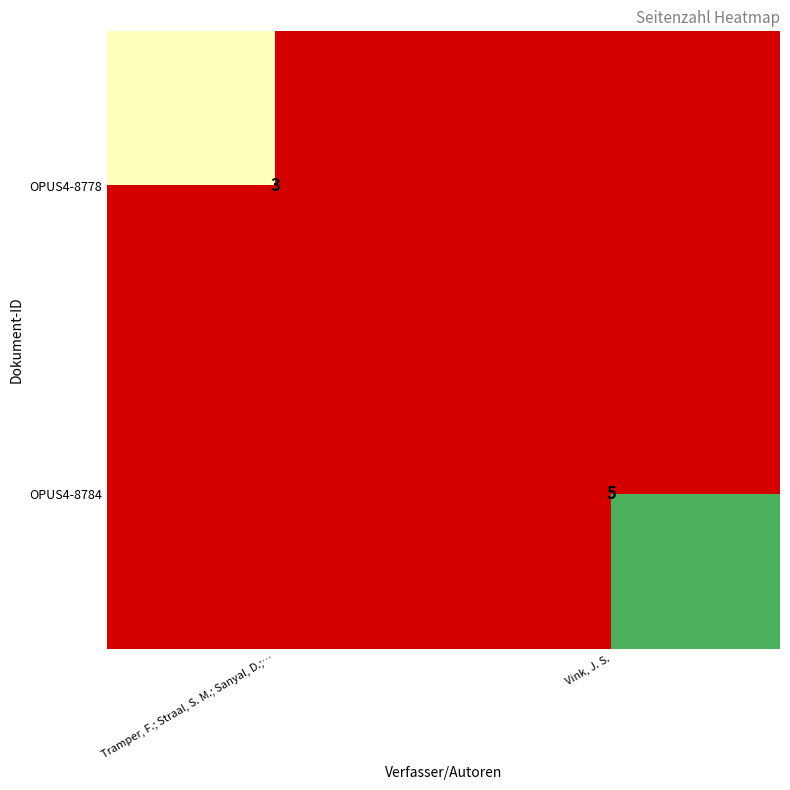

The value of OPUS4-8784 at Vink, J. S. is 8. True or false?

False